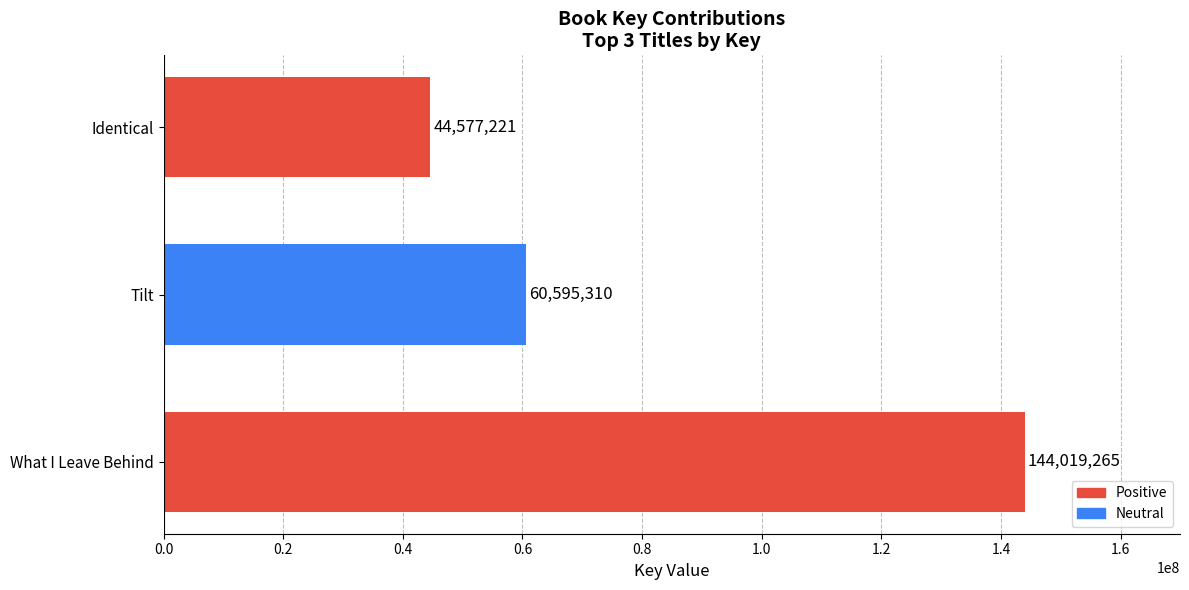

Read the value at Tilt.

60595310